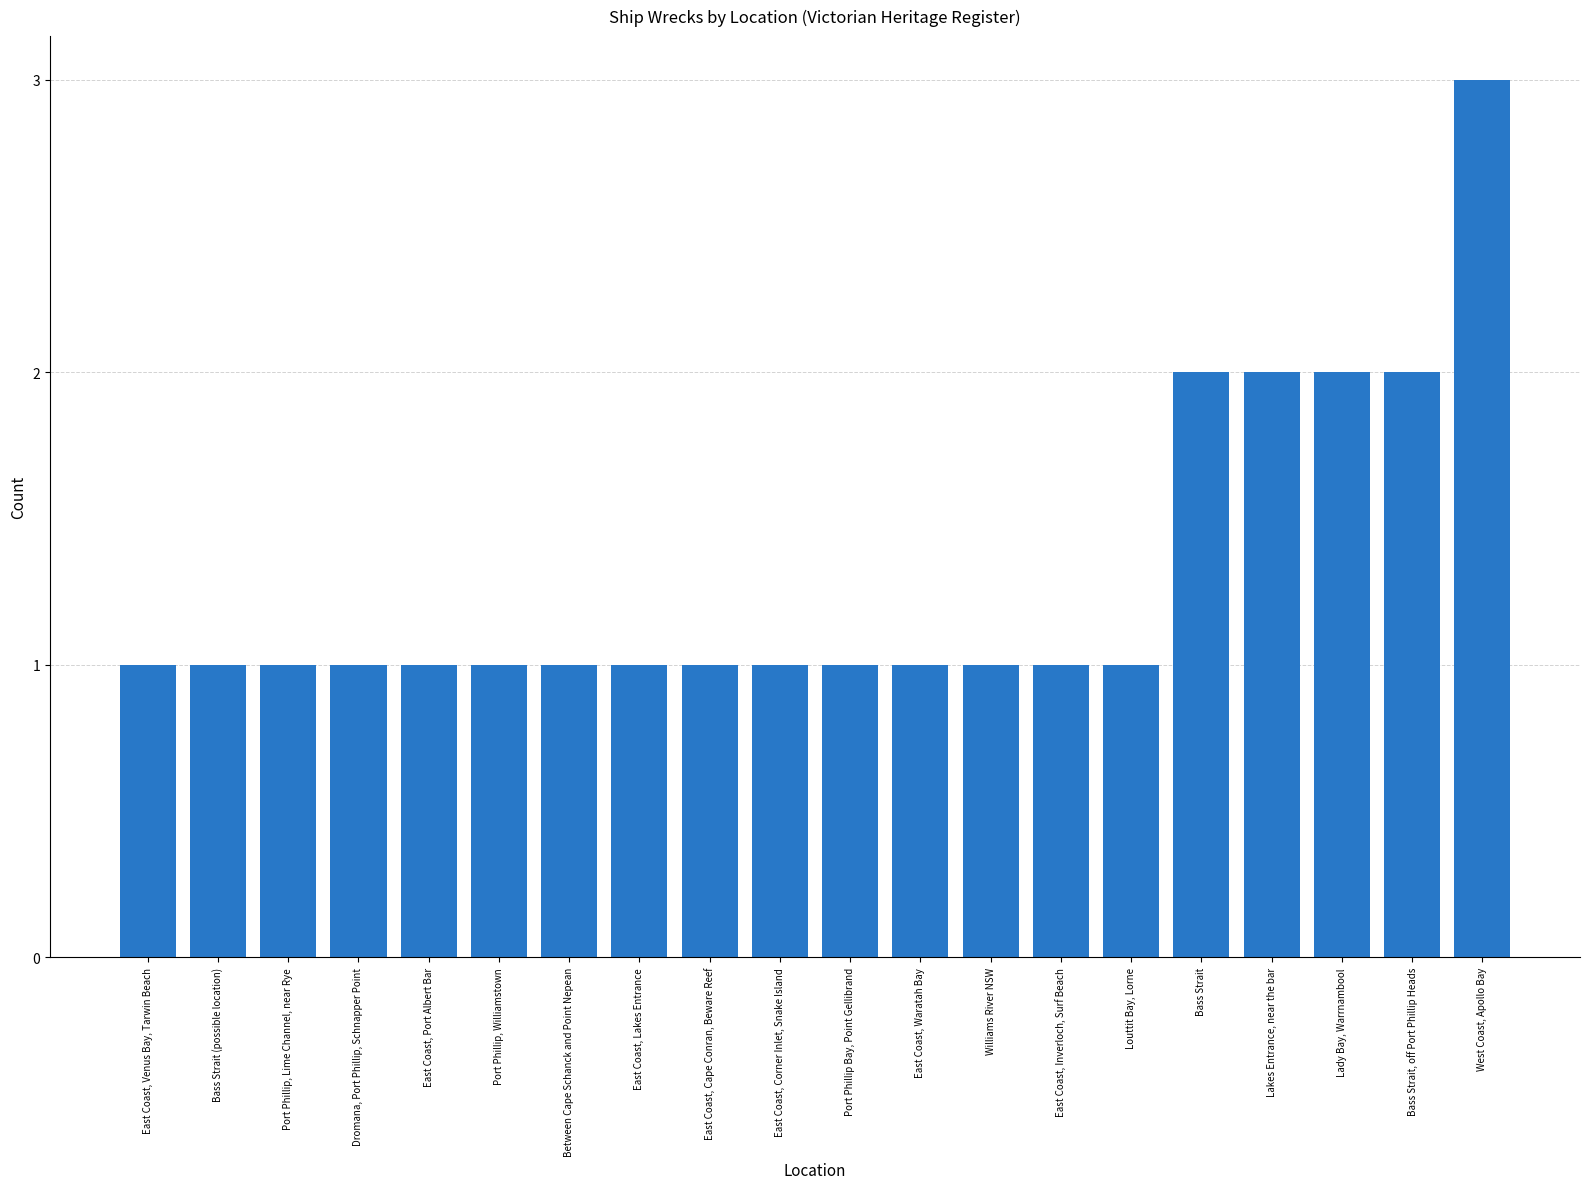

Reading right to left, extract all data points from this chart.

3	2	2	2	2	1	1	1	1	1	1	1	1	1	1	1	1	1	1	1